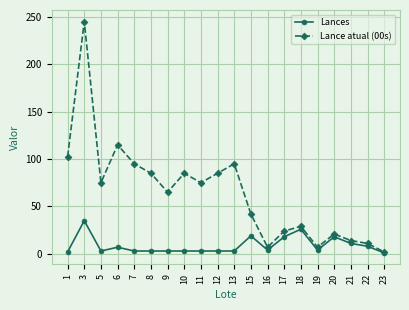

How many categories are shown in the chart?

20